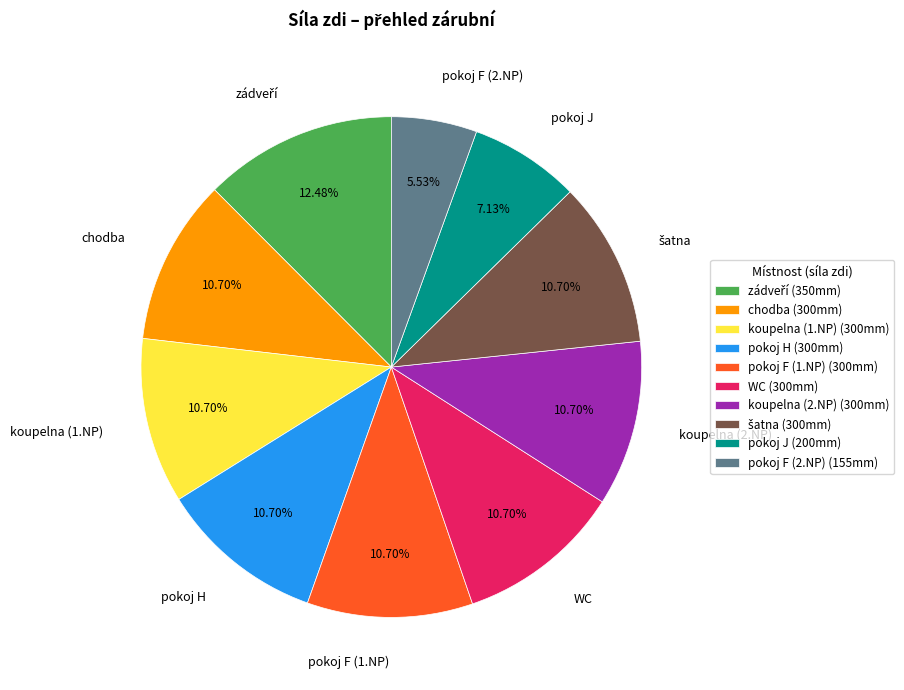

To the nearest percent, what is the combined percentage of pokoj H and WC?

21%